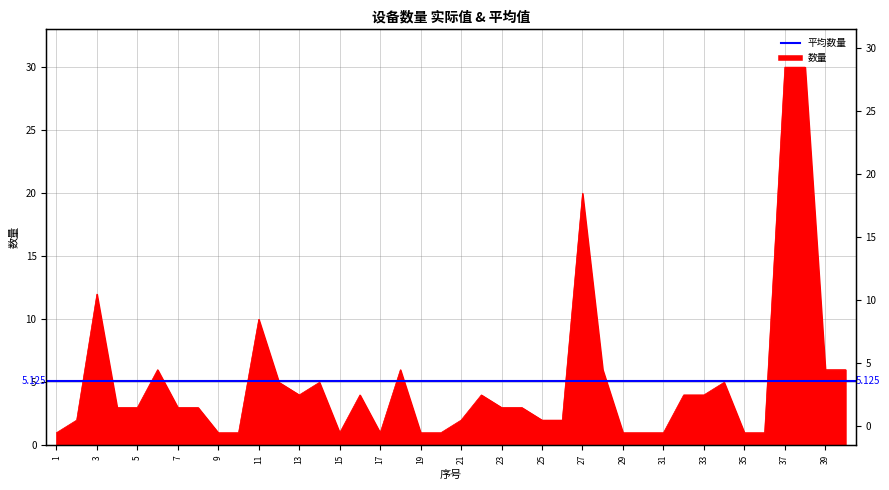

Where does the data first go above 3?

3